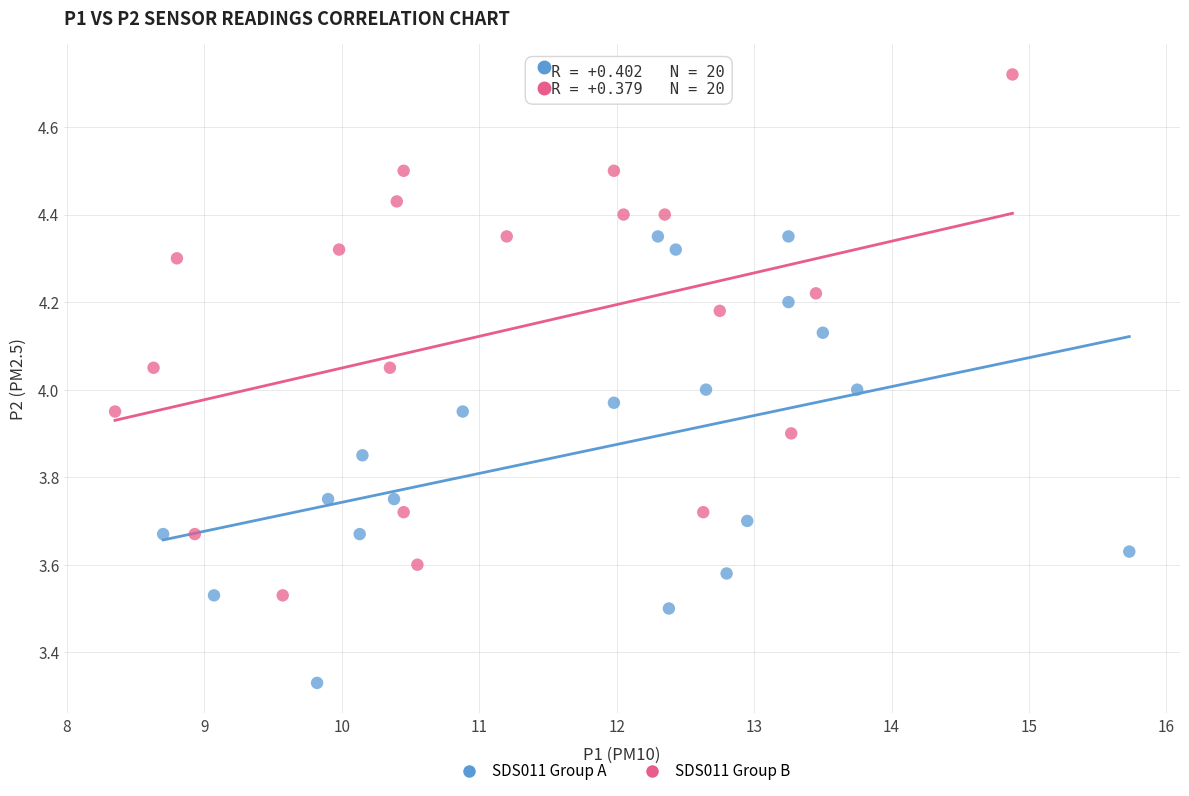

Which series contains the lowest Y value?

SDS011 Group A